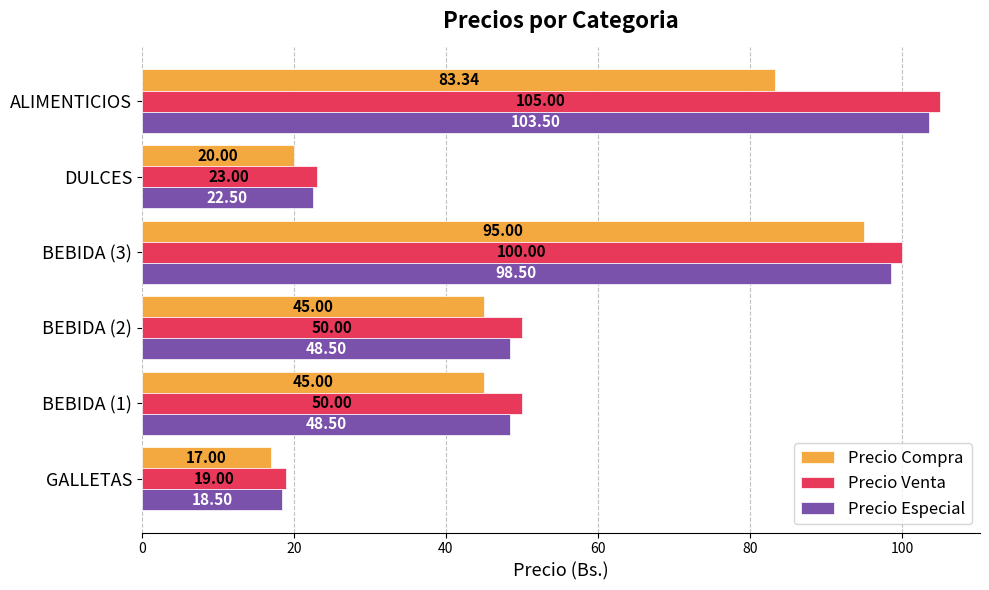

List the series in order of their overall mean, lowest first.

Precio Compra, Precio Especial, Precio Venta